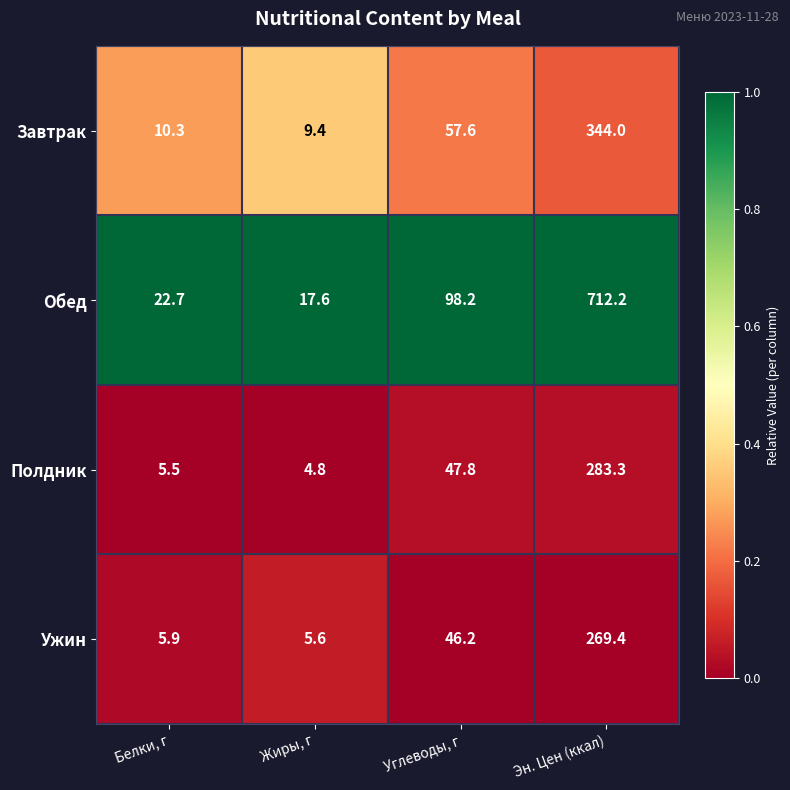

Between Углеводы, г and Эн. Цен (ккал), which series saw the biggest shift?

Обед